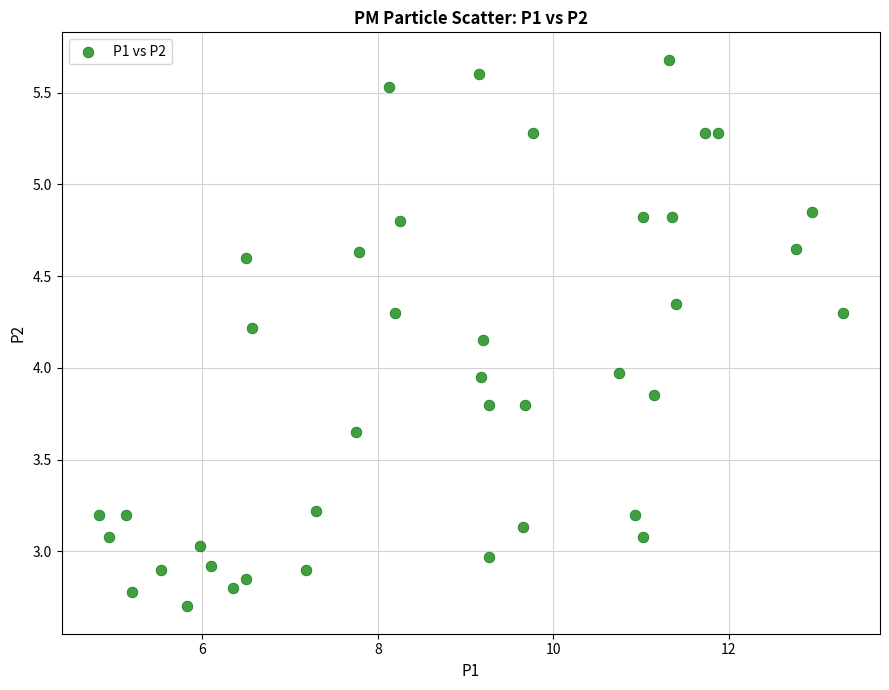

What is the range of X values (max minus min)?

8.5